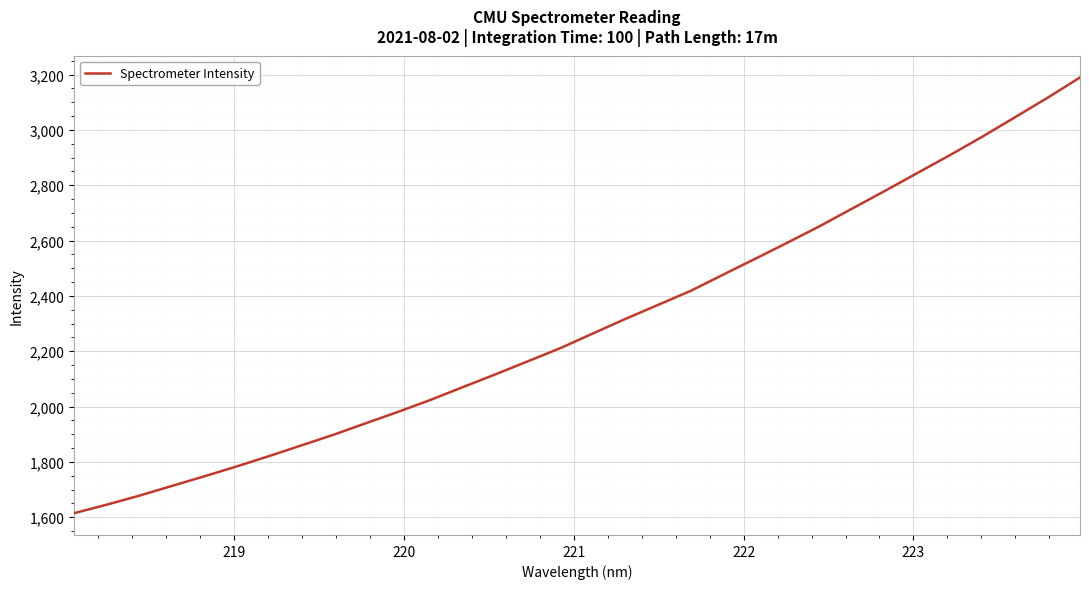

What is the greatest value displayed?

3189.3